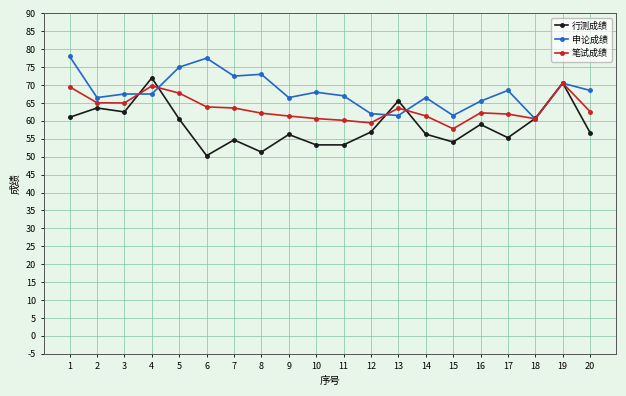

The value of 笔试成绩 at 4 is 114.0. True or false?

False